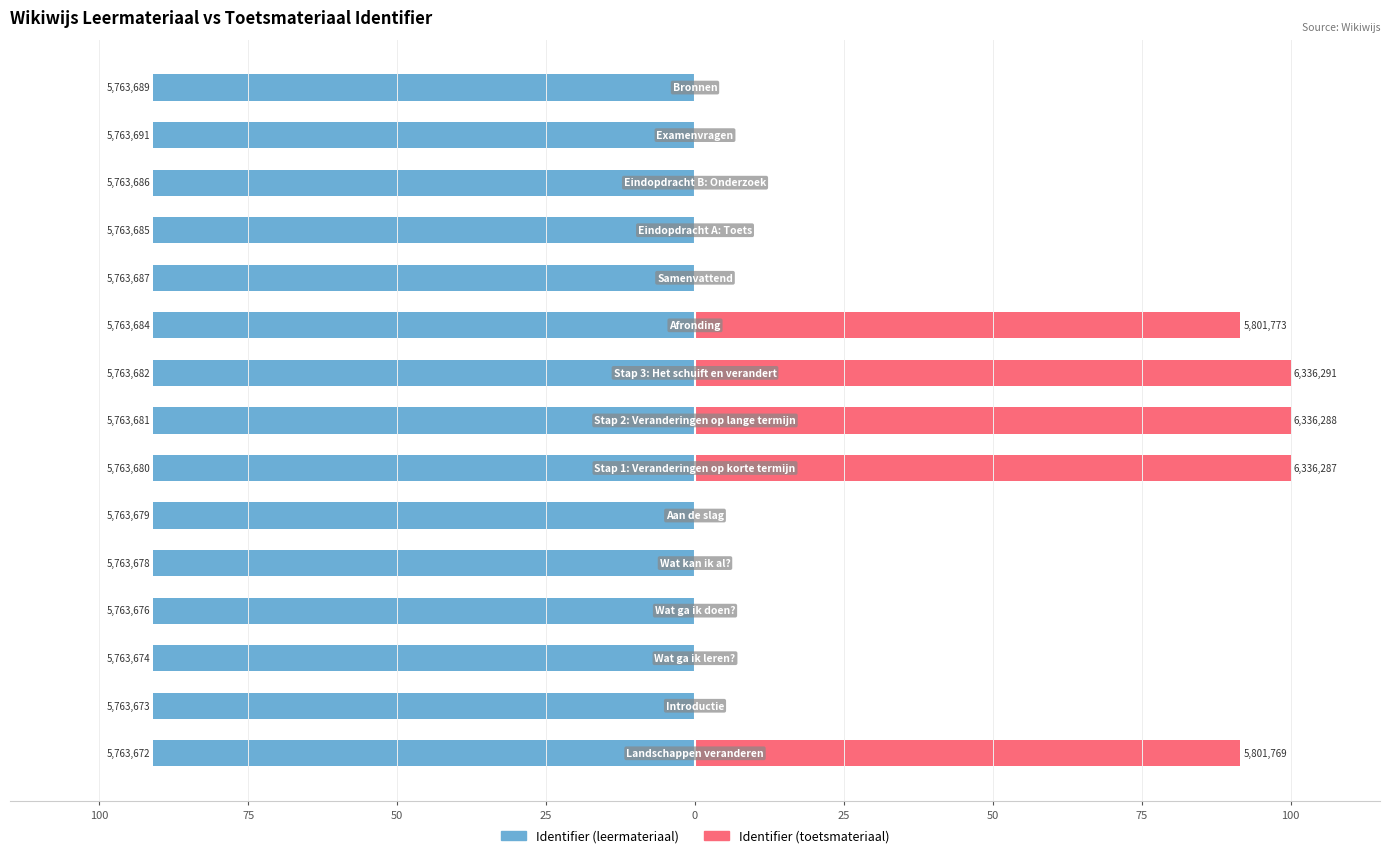

Which series has the largest range (max minus min)?

Identifier (toetsmateriaal)